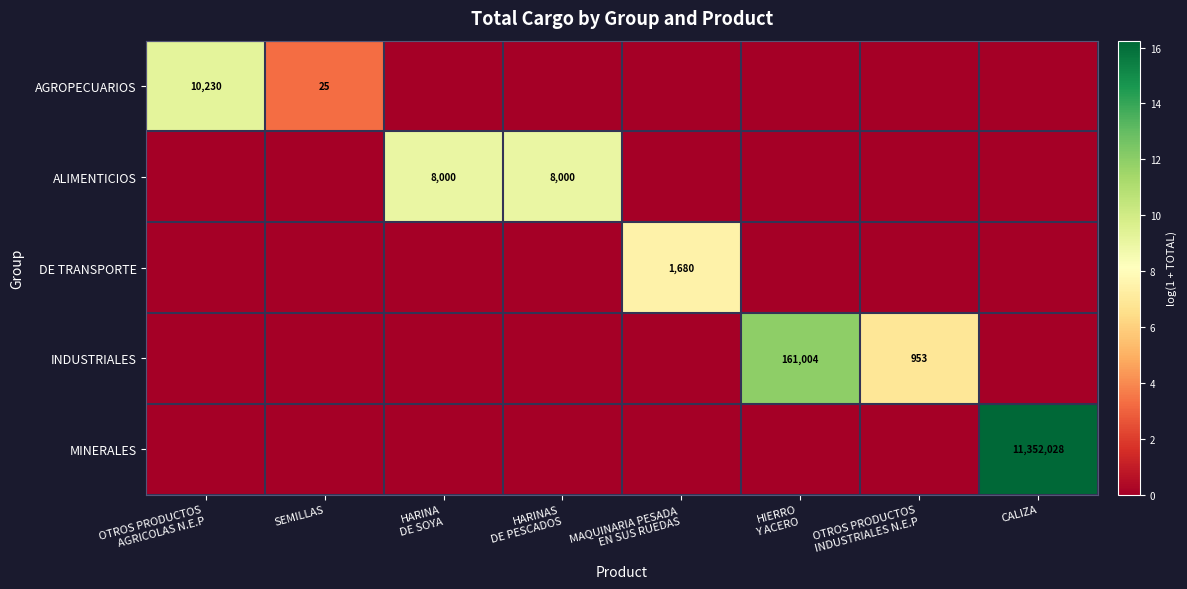

The AGROPECUARIOS series shows 37 at SEMILLAS. True or false?

False